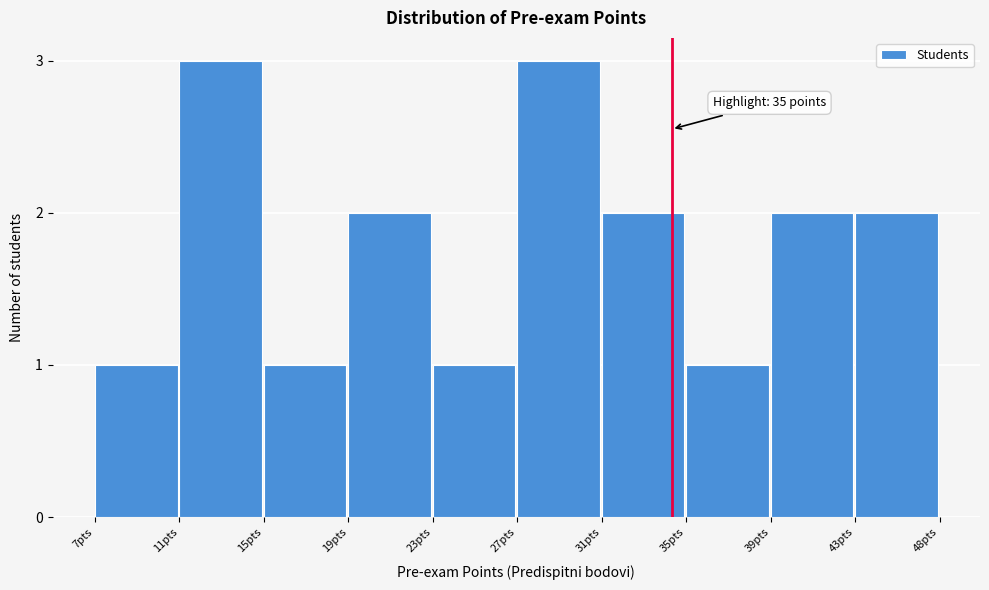

Reading left to right, list all the values displayed in this chart.

7pts=1	11pts=3	15pts=1	19pts=2	23pts=1	27pts=3	31pts=2	35pts=1	39pts=2	43pts=2